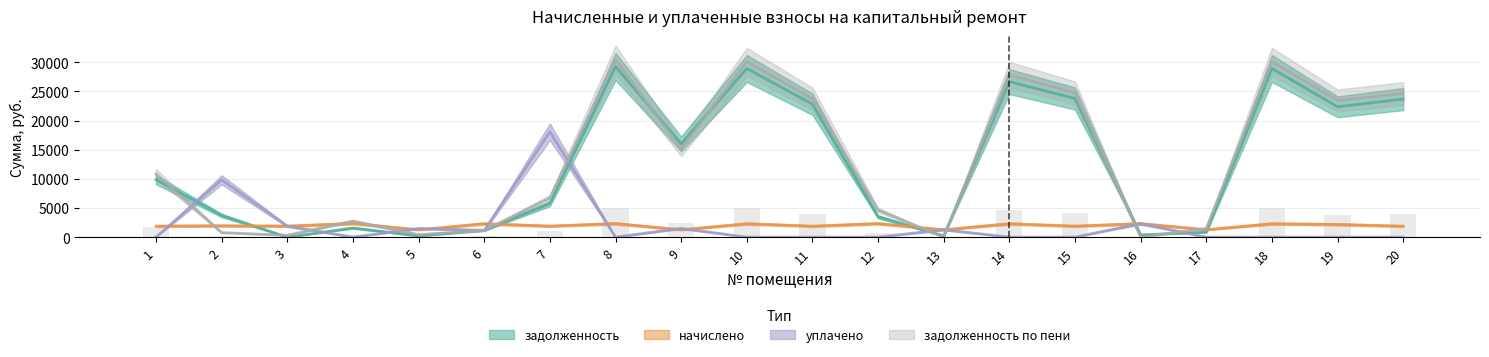

Is it true that уплачено equals 10937.4 at 18?

False